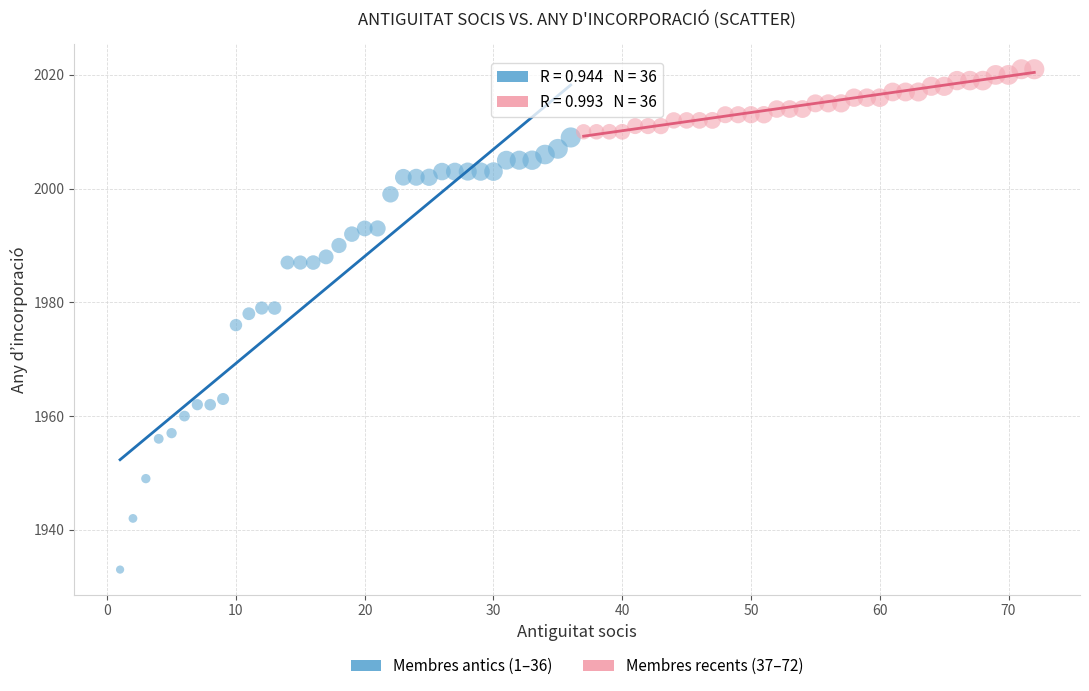

What are all the series names shown in the legend?

Membres antics (1–36), Membres recents (37–72)